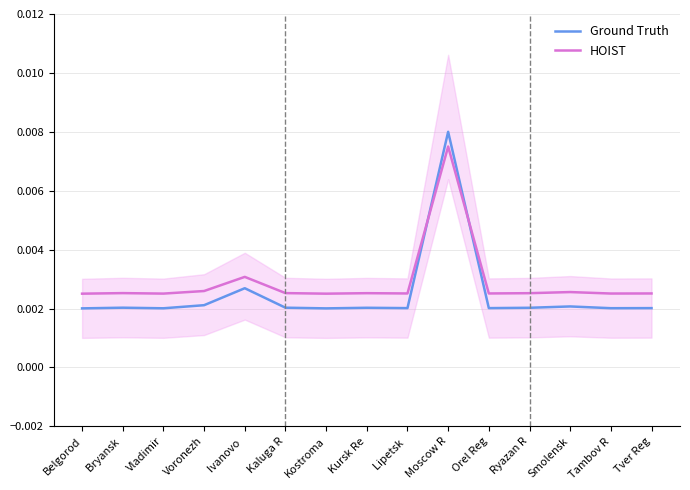

How many lines are shown in the chart?

2